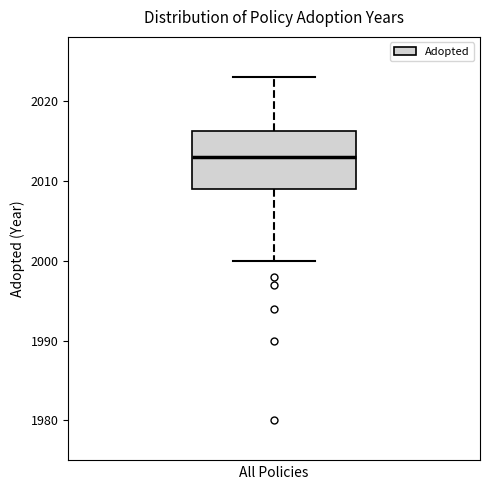

Transcribe this box plot: give where the median line is, the range the box spans, and where the two whiskers end, as read against the y-axis. The values are not printed on the chart, so give them approximately, as read against the axis.

median 2013, box 2009 to 2016, whiskers 2000 to 2023